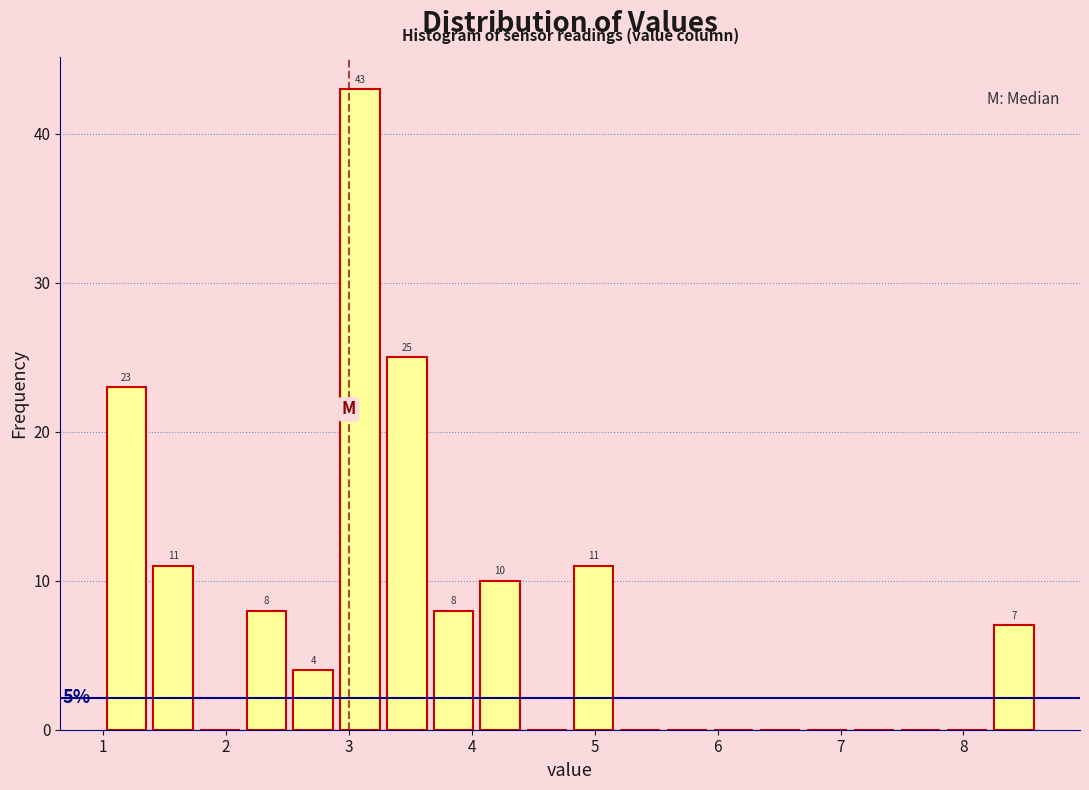

Read against the x-axis, roughly where is the centre of the tallest bar?

3.1